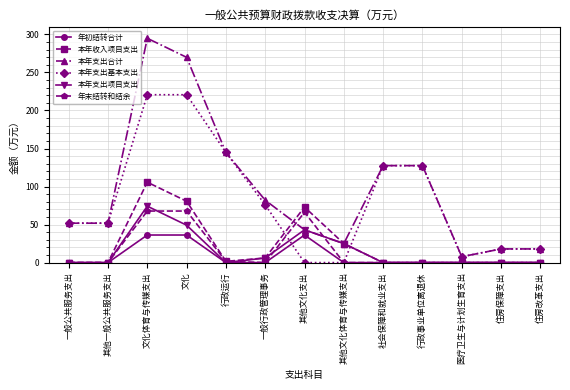

Which series has the widest spread of values?

本年支出合计